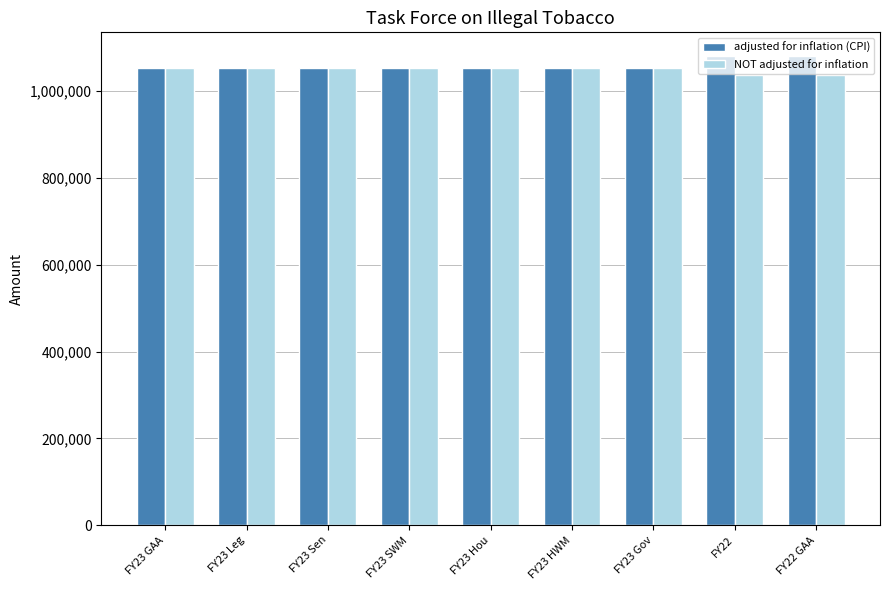

Which series has the widest spread of values?

adjusted for inflation (CPI)